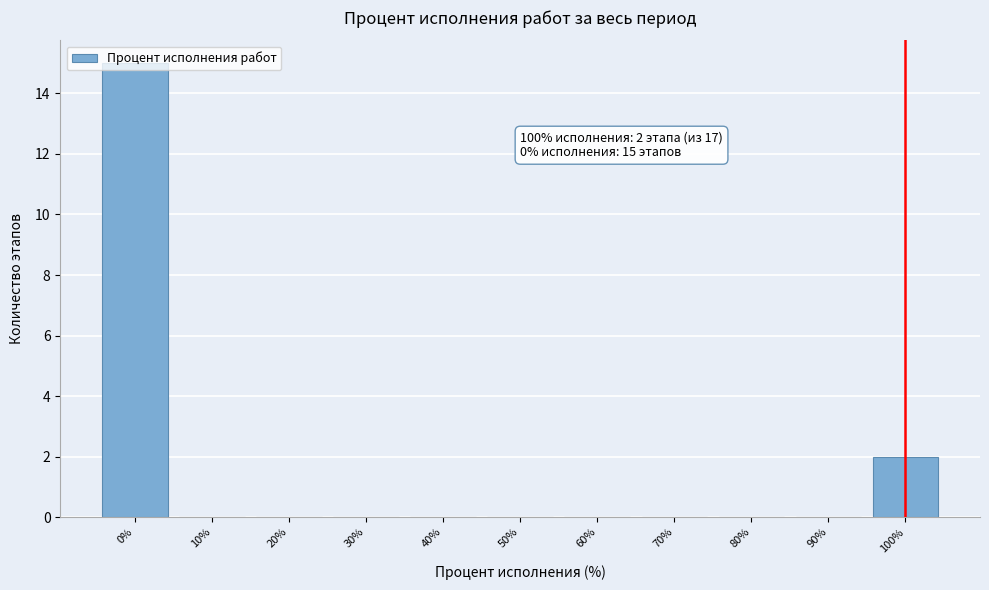

Which range on the x-axis has the tallest bar?

-5 to 5